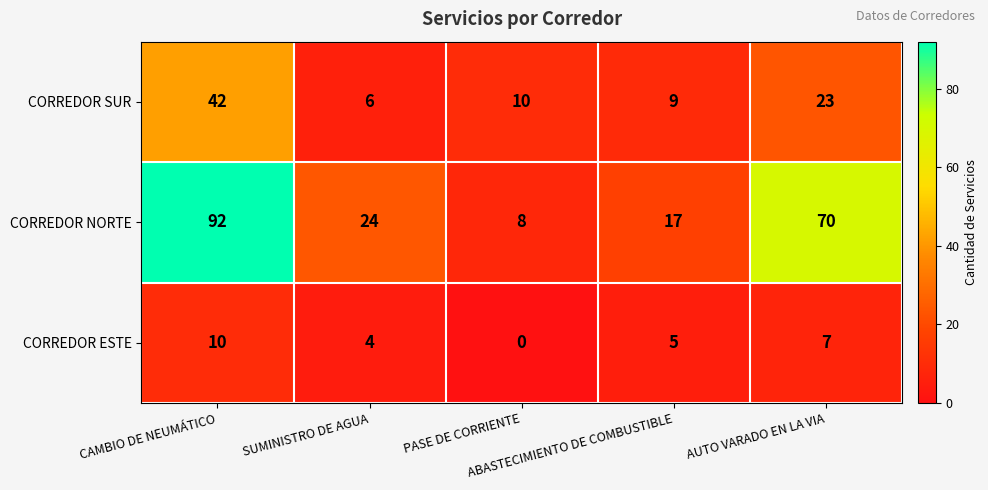

Which series has the widest spread of values?

CORREDOR NORTE